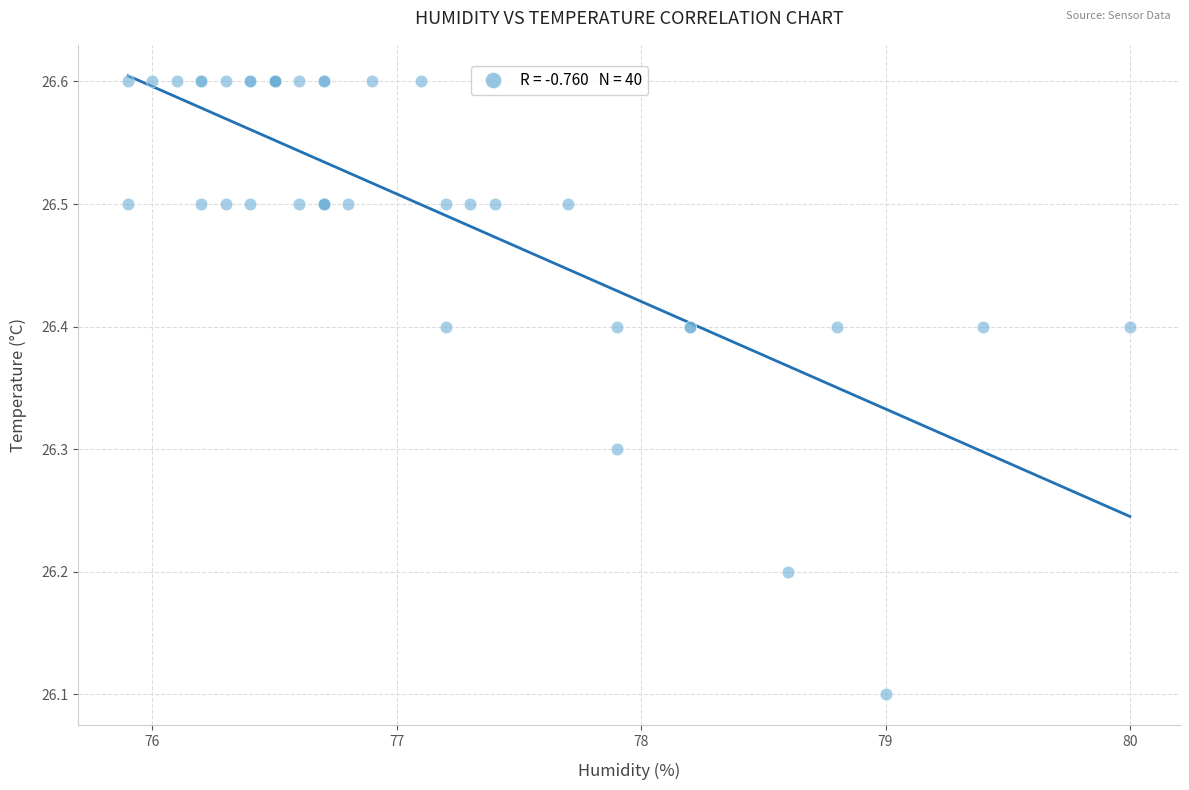

What Y value in the scatter plot is closest to 26?

26.1